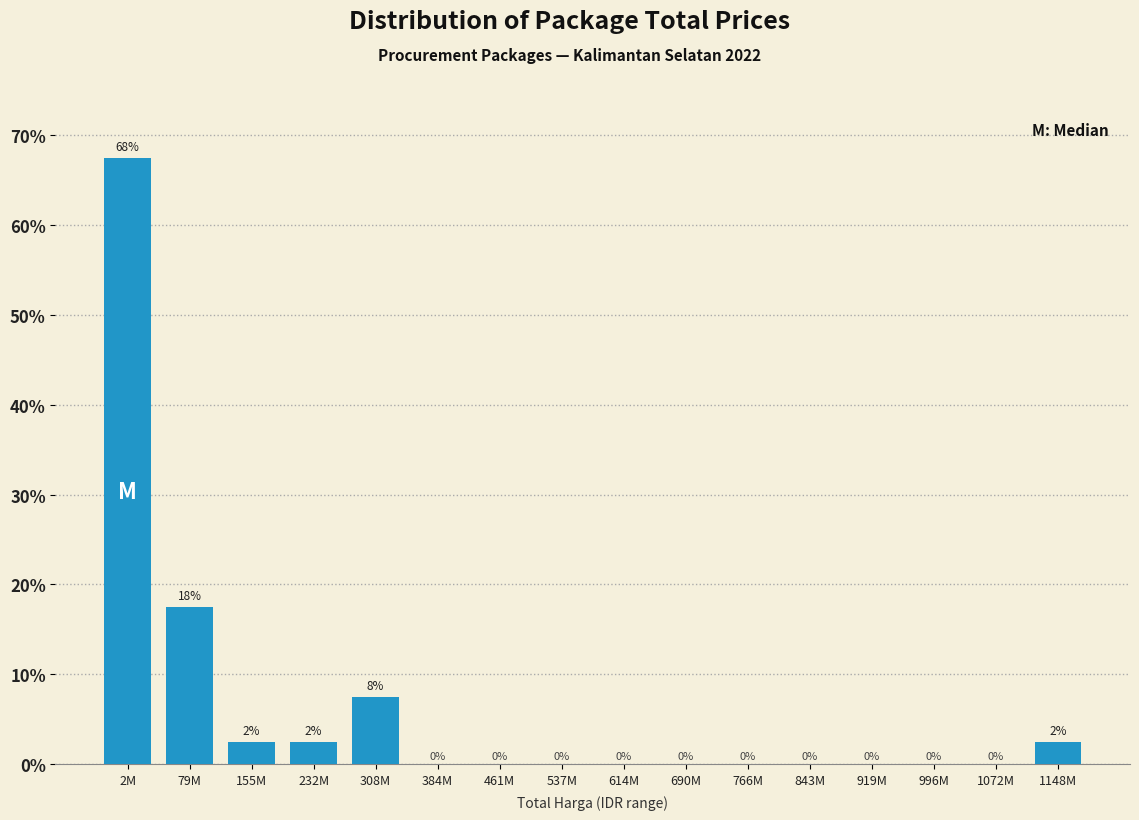

Between 2M and 996M, which is larger?

2M